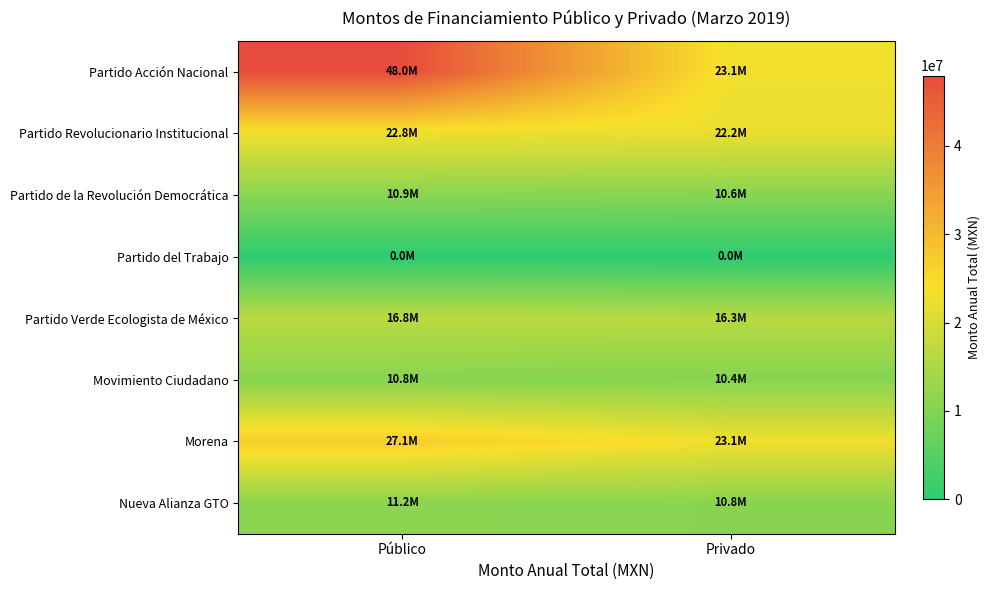

At which category is the sum across all series the highest?

Público